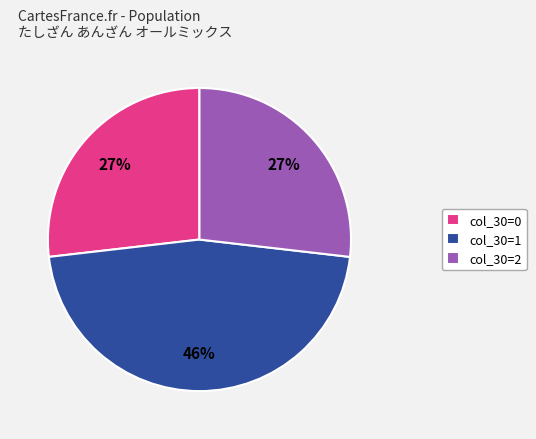

Does any single category account for the majority?

No